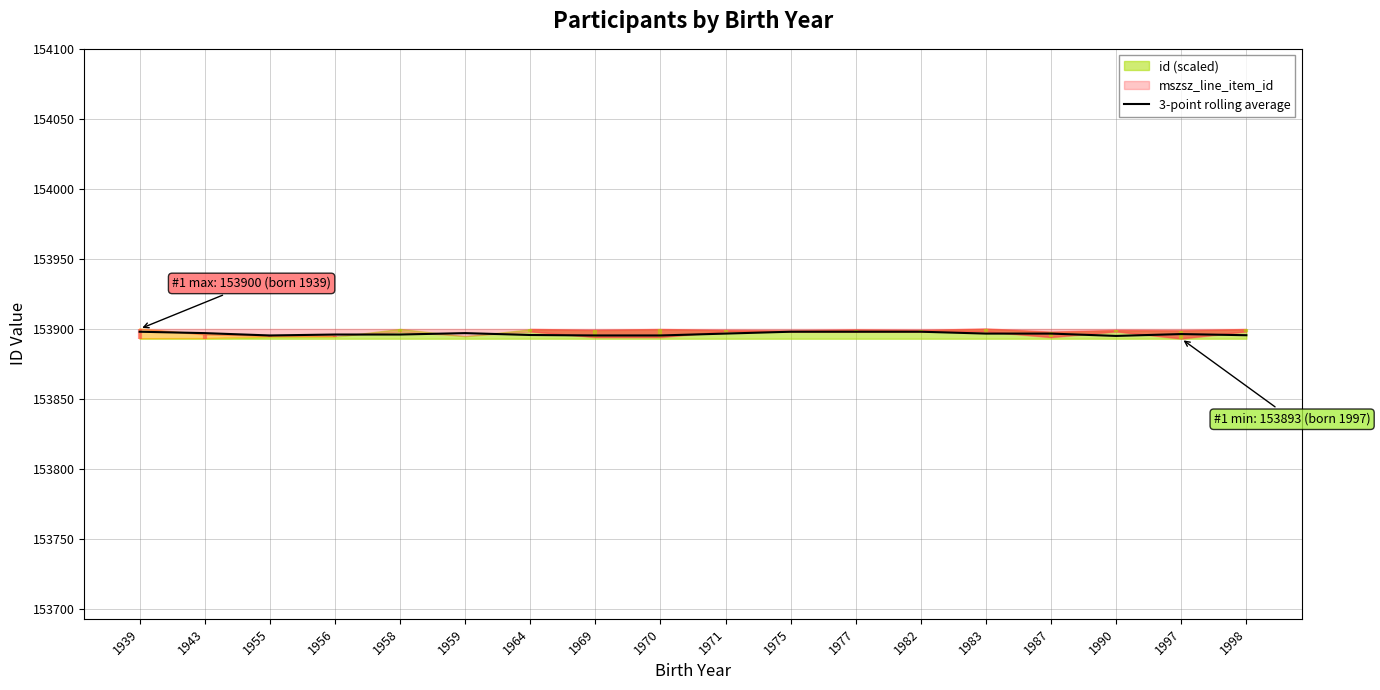

Reading left to right, extract all data points from this chart.

1939=153898.0	1943=153897.0	1955=153895.3	1956=153896.0	1958=153896.0	1959=153897.0	1964=153895.7	1969=153895.3	1970=153895.3	1971=153896.7	1975=153898.0	1977=153898.0	1982=153898.0	1983=153896.7	1987=153896.7	1990=153895.0	1997=153896.3	1998=153895.5